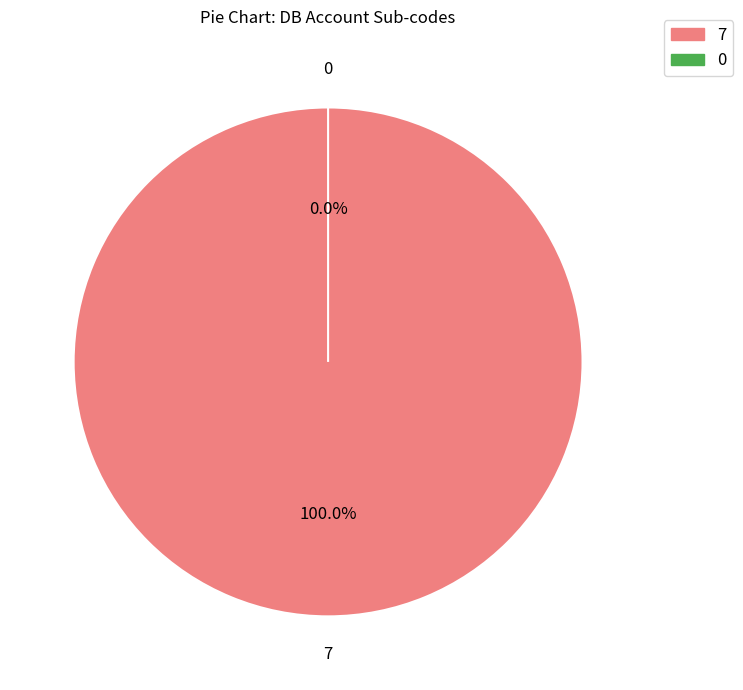

To the nearest percent, what is the combined percentage of 7 and 0?

100%